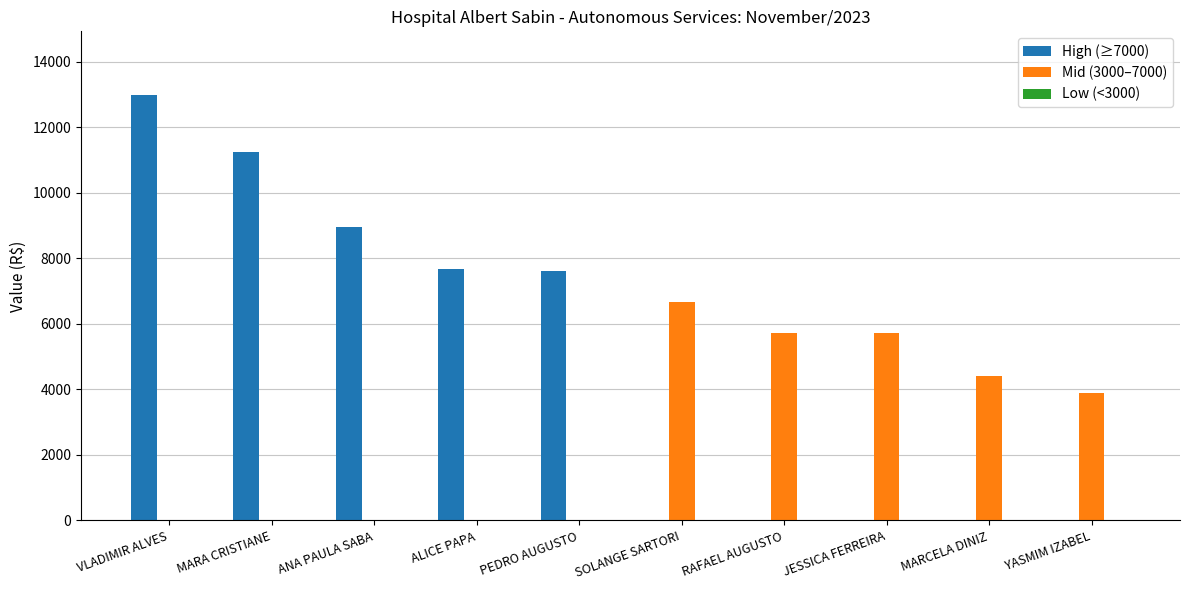

What is the sum of all Mid (3000–7000) values?

26394.0